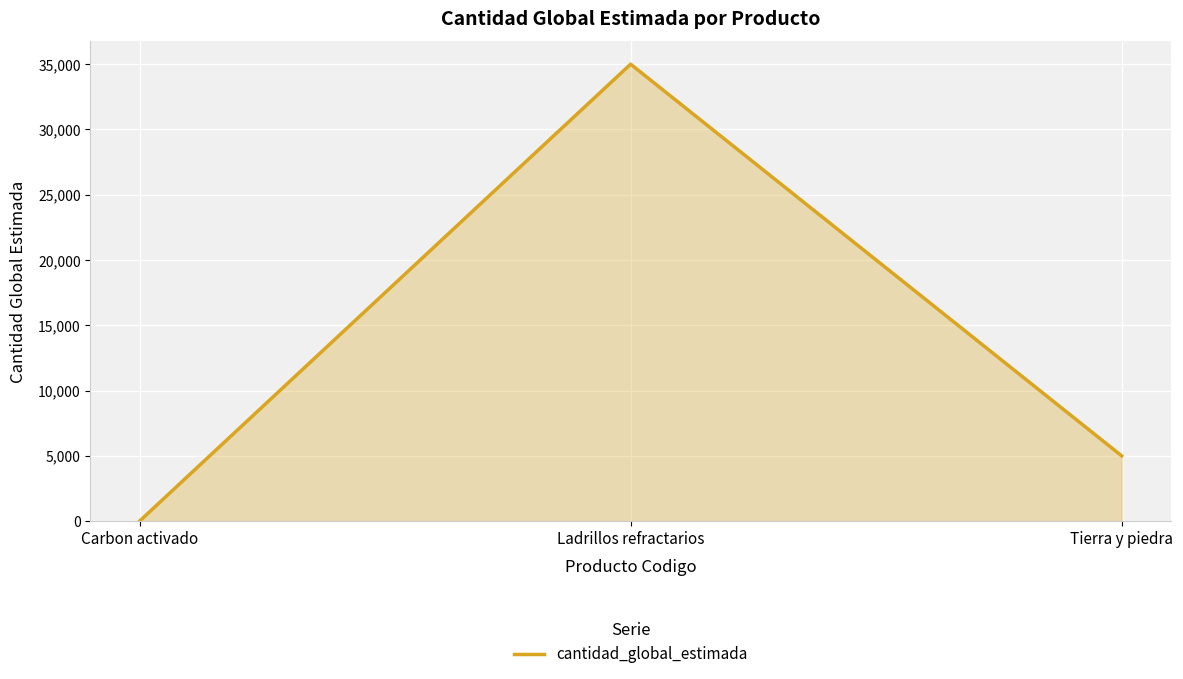

How many distinct data groups are displayed?

1